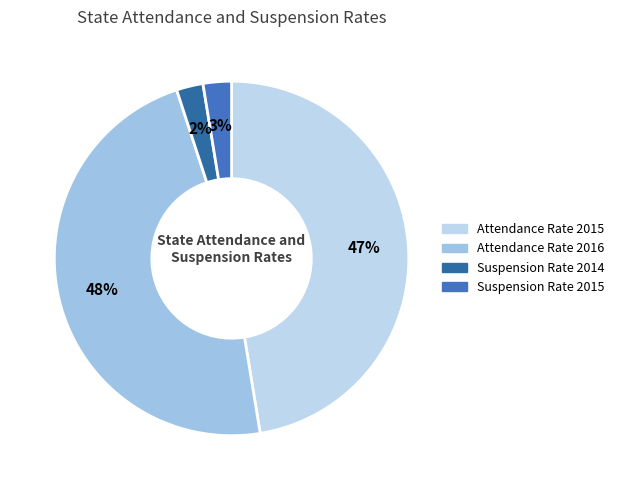

Combined, do Attendance Rate 2015 and Suspension Rate 2015 account for over 50%?

No